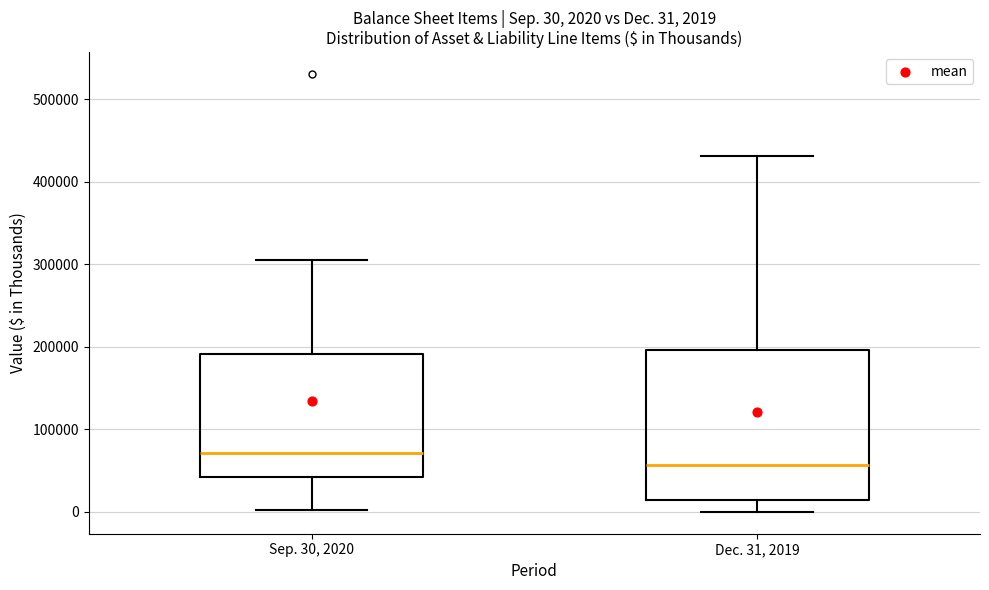

Comparing the boxes themselves (not the whiskers), which one is the tallest?

Dec. 31, 2019